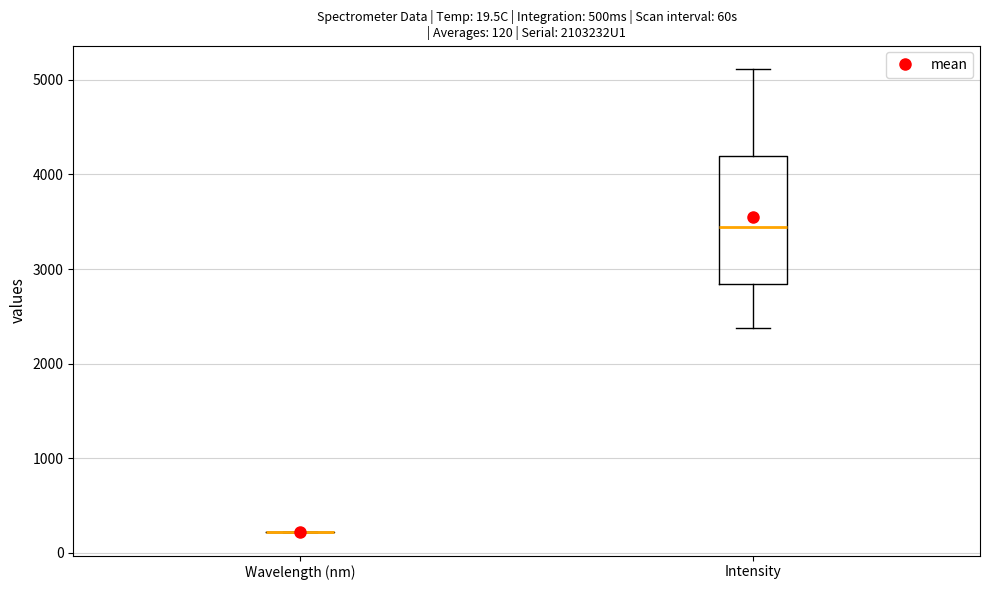

Comparing the boxes themselves (not the whiskers), which one is the tallest?

Intensity